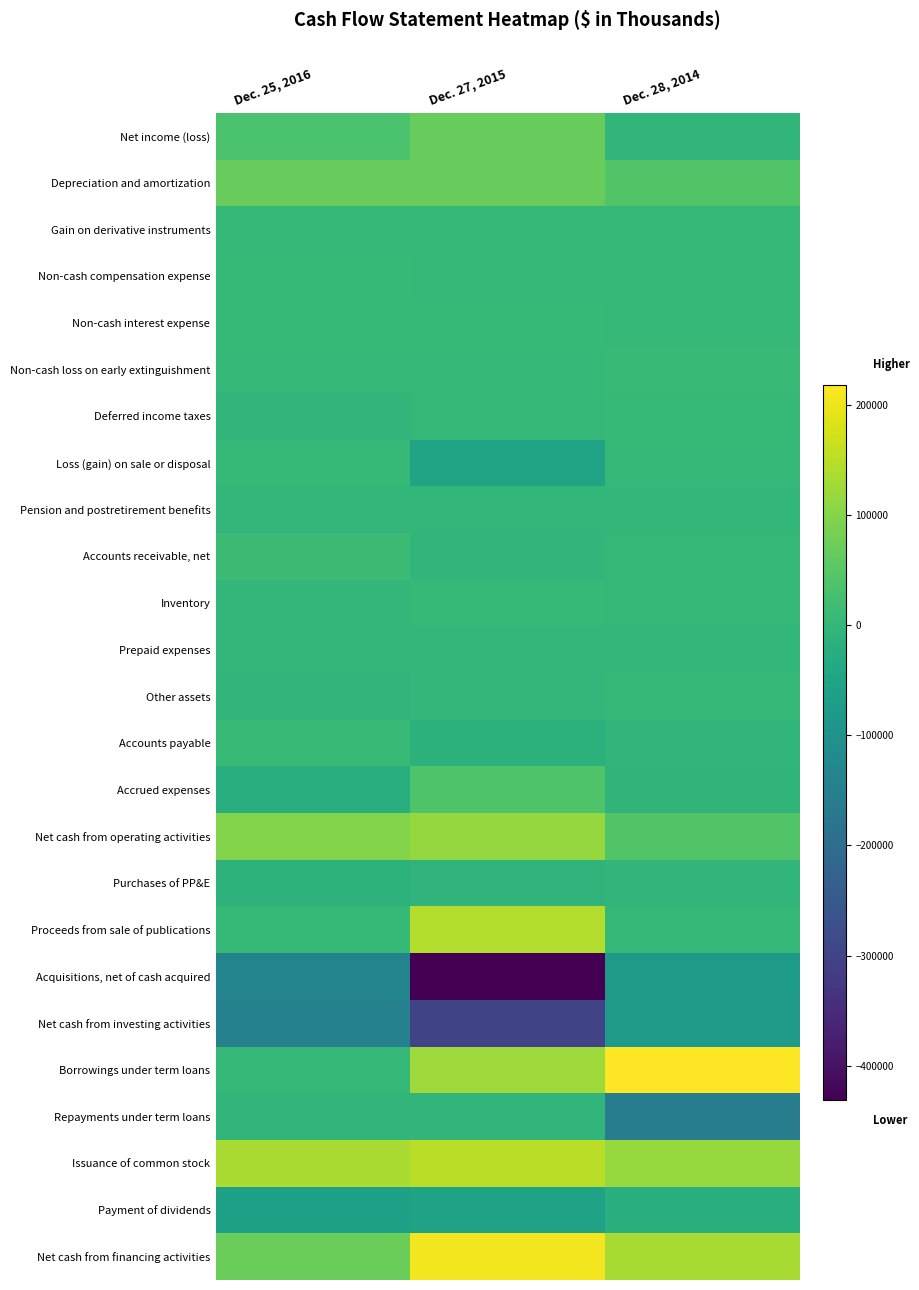

Between Dec. 27, 2015 and Dec. 25, 2016, which is larger?

Dec. 27, 2015